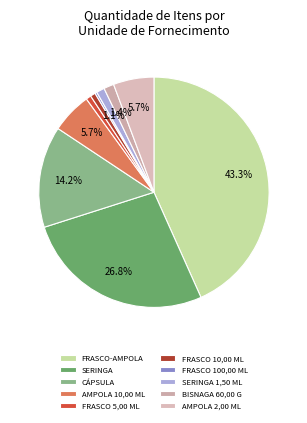

How many segments does this pie chart have?

10